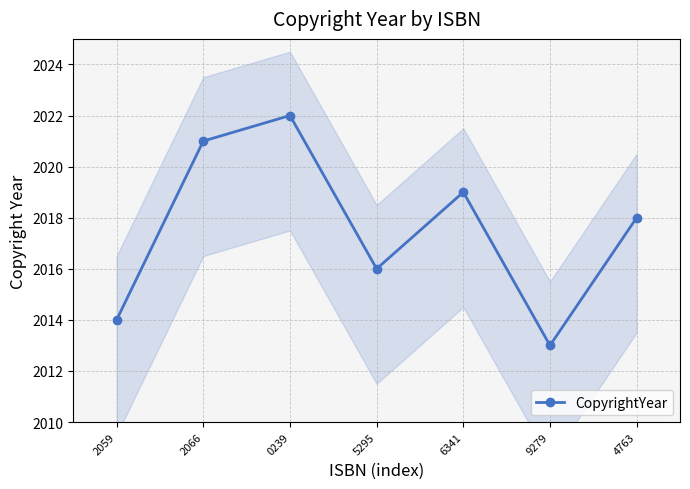

What is the sum of all values?

14123